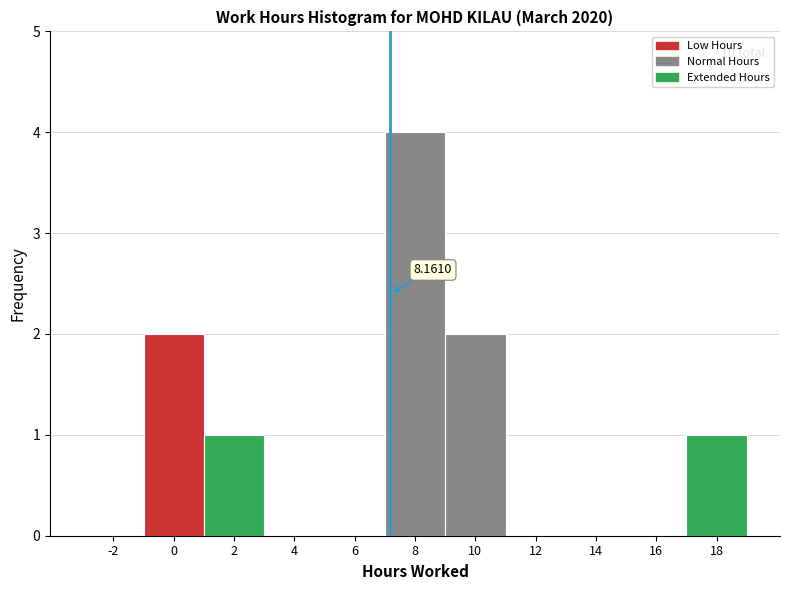

What is the change in value from 8 to 14?

-4